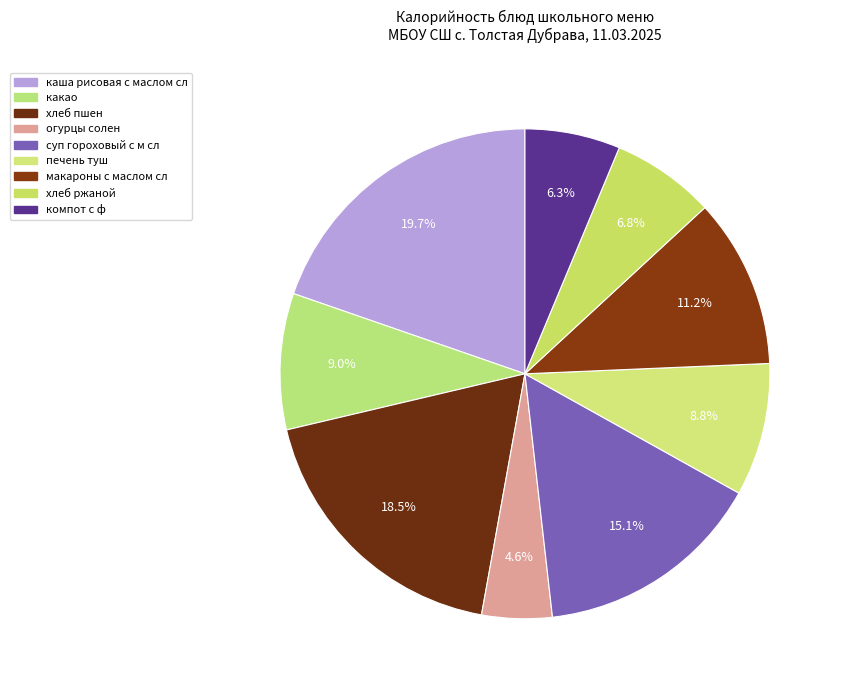

What is the largest slice in the pie chart?

каша рисовая с маслом сл